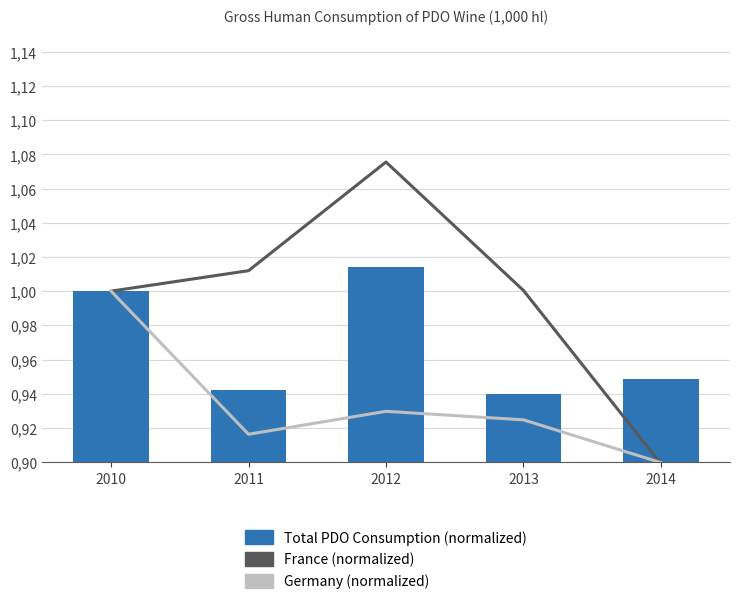

Which series changed the most between 2013 and 2014?

France (normalized)